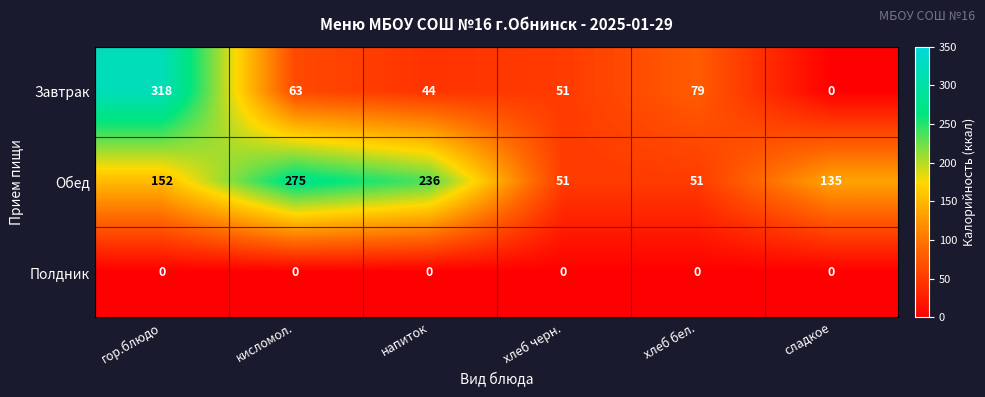

What is the greatest value displayed?

318